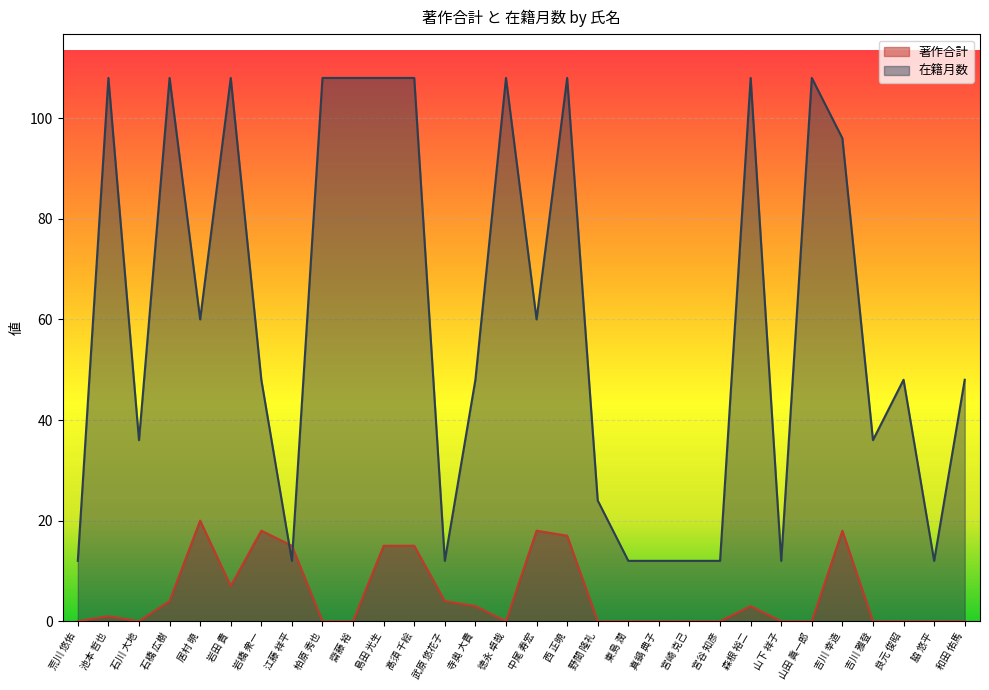

True or false: 著作合計 and 在籍月数 intersect in this chart.

True